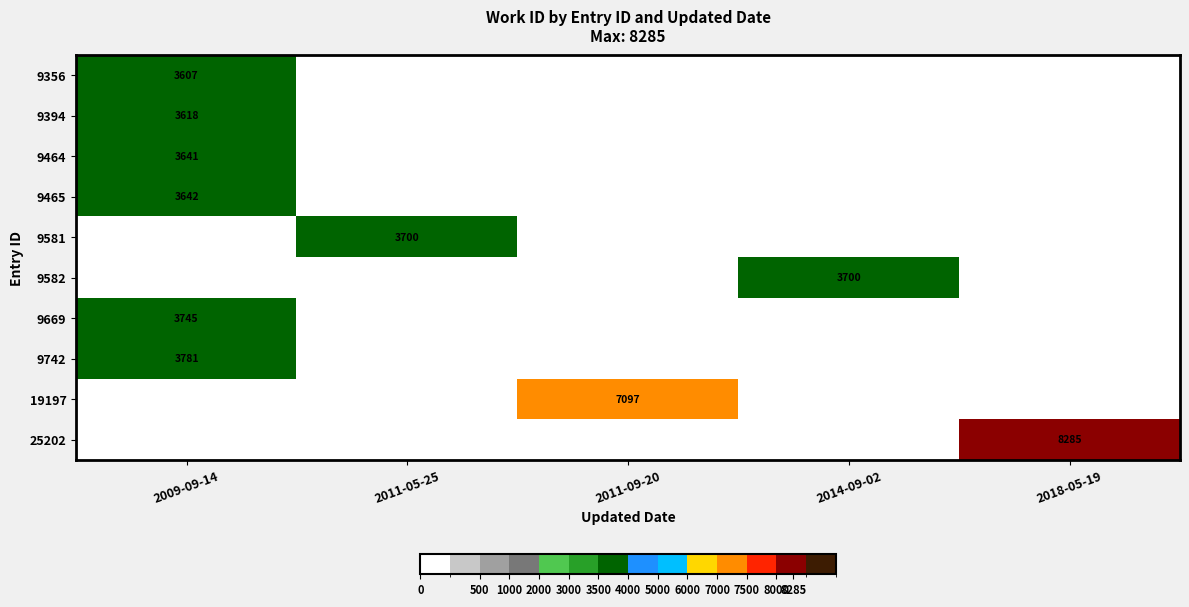

True or false: 9394 has a value of 4890 at 2009-09-14.

False